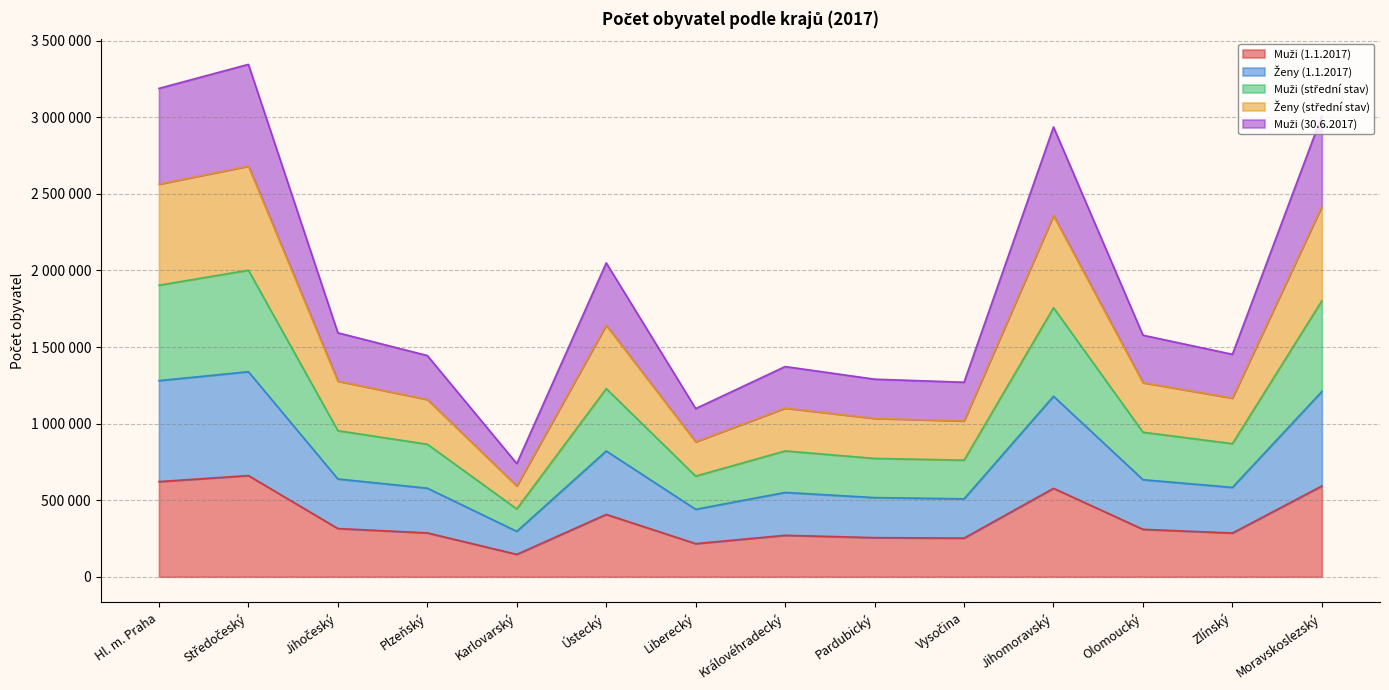

What position from the right is Královéhradecký?

7